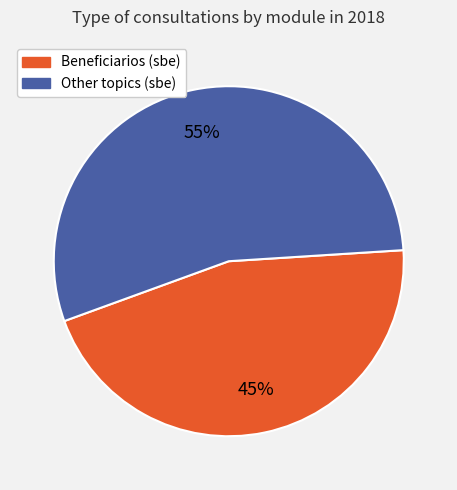

Does any single category account for the majority?

Yes